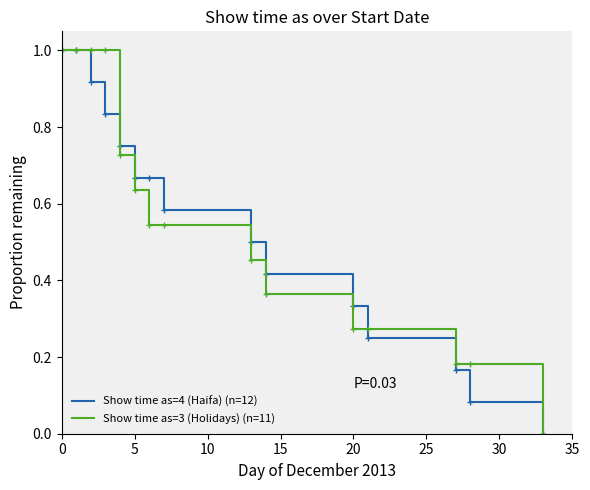

What is the greatest value displayed?

1.0